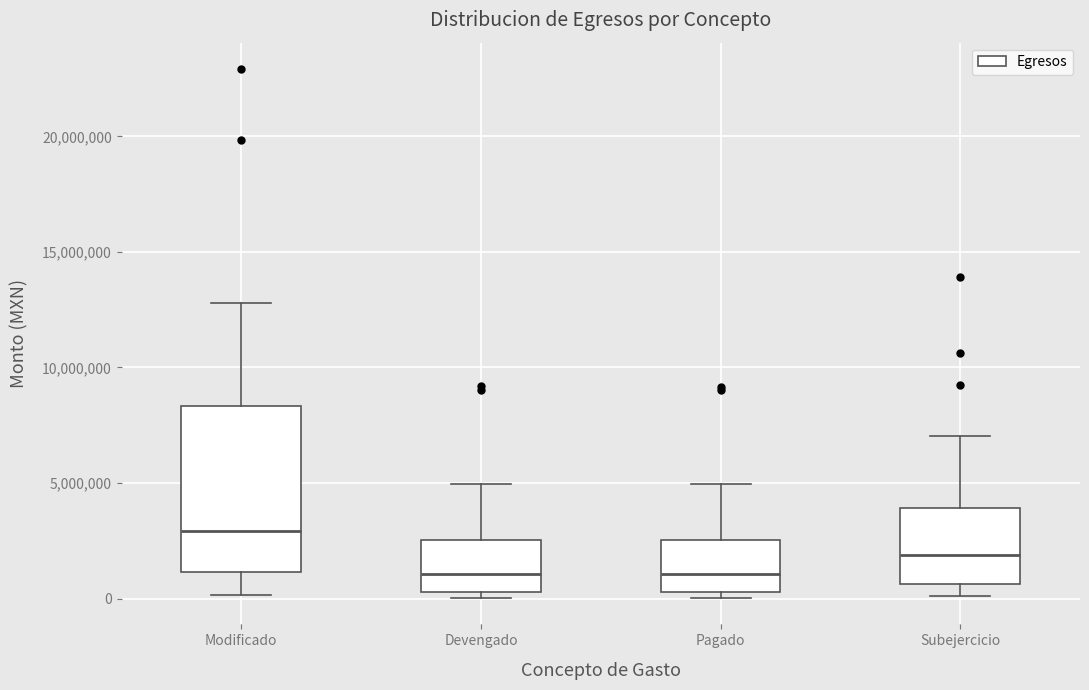

Which box's median line is the highest?

Modificado